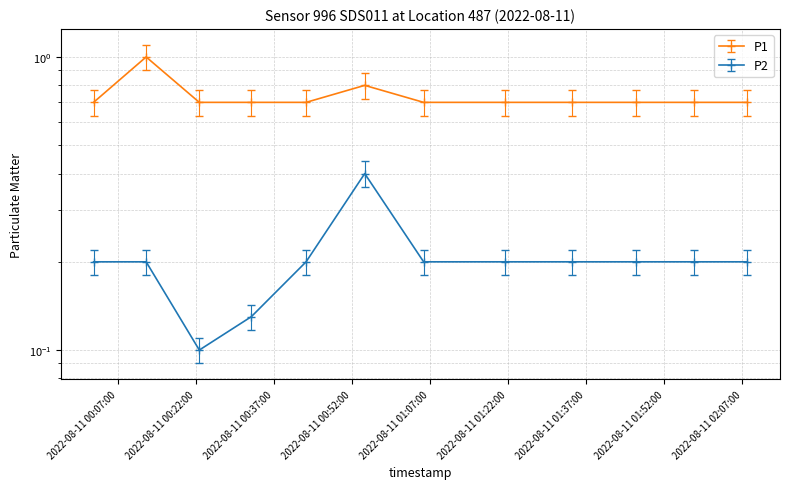

Where is the first local maximum for P1?

2022-08-11T00:12:28